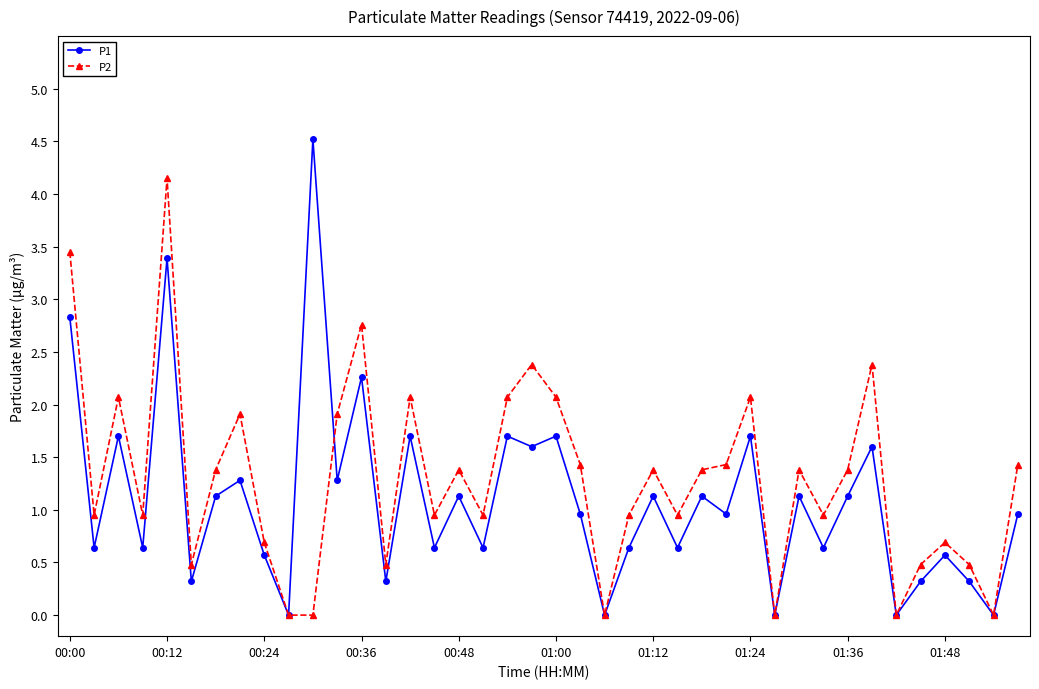

What is the value of the P2 point at the 3rd from the left?

2.1